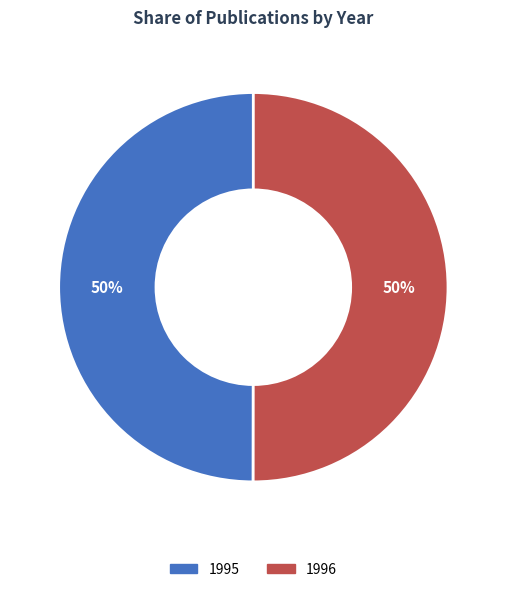

How many segments does this pie chart have?

2